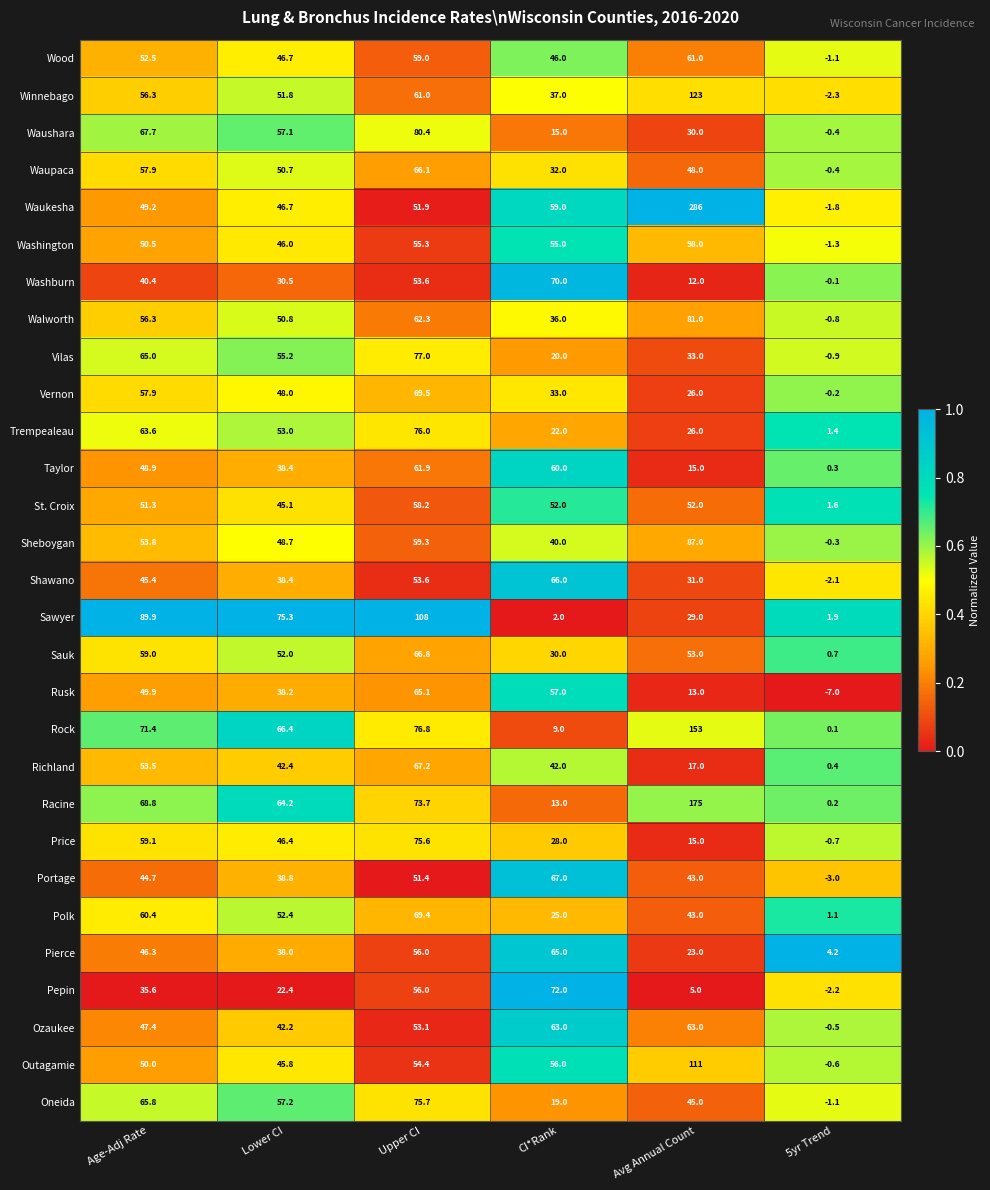

What is the difference between the second highest and minimum values in the Vernon series?

58.1